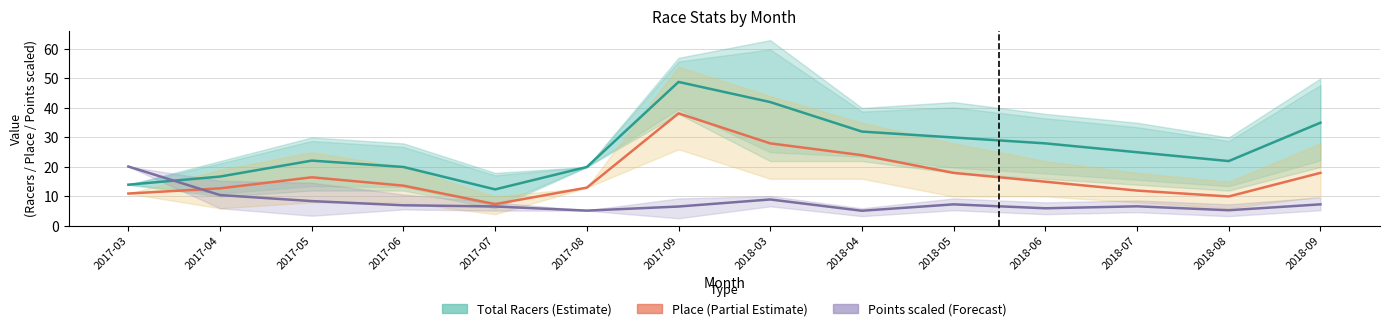

What is the maximum value shown in the chart?

48.8